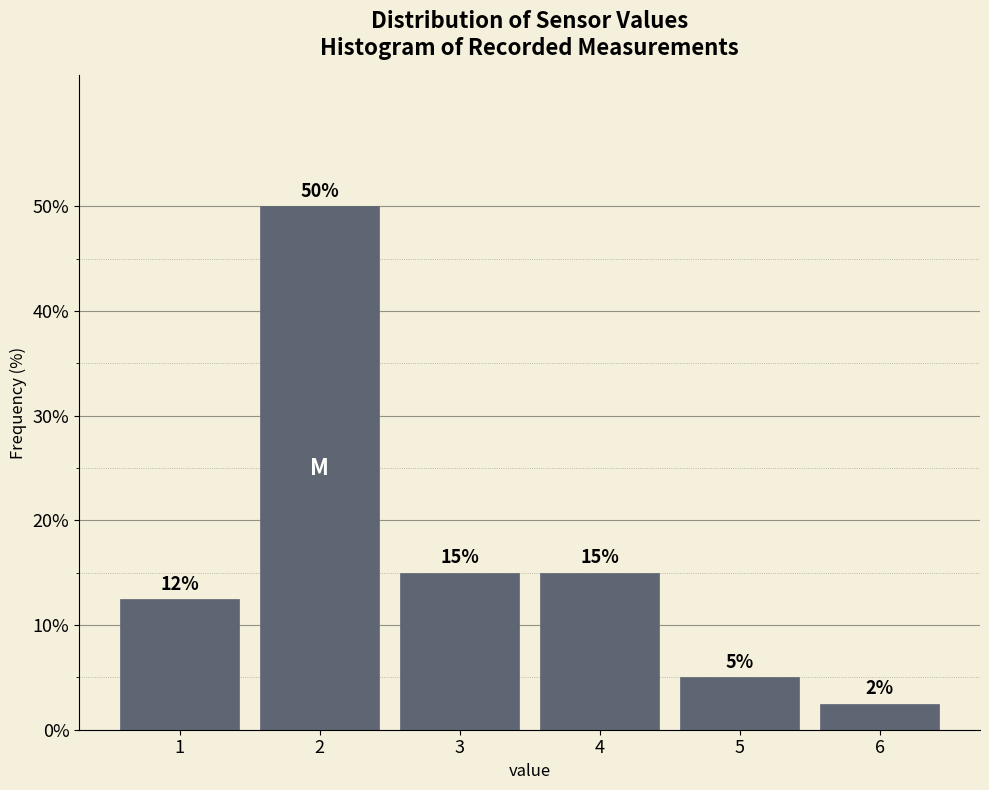

Which range on the x-axis has the tallest bar?

1.5 to 2.5